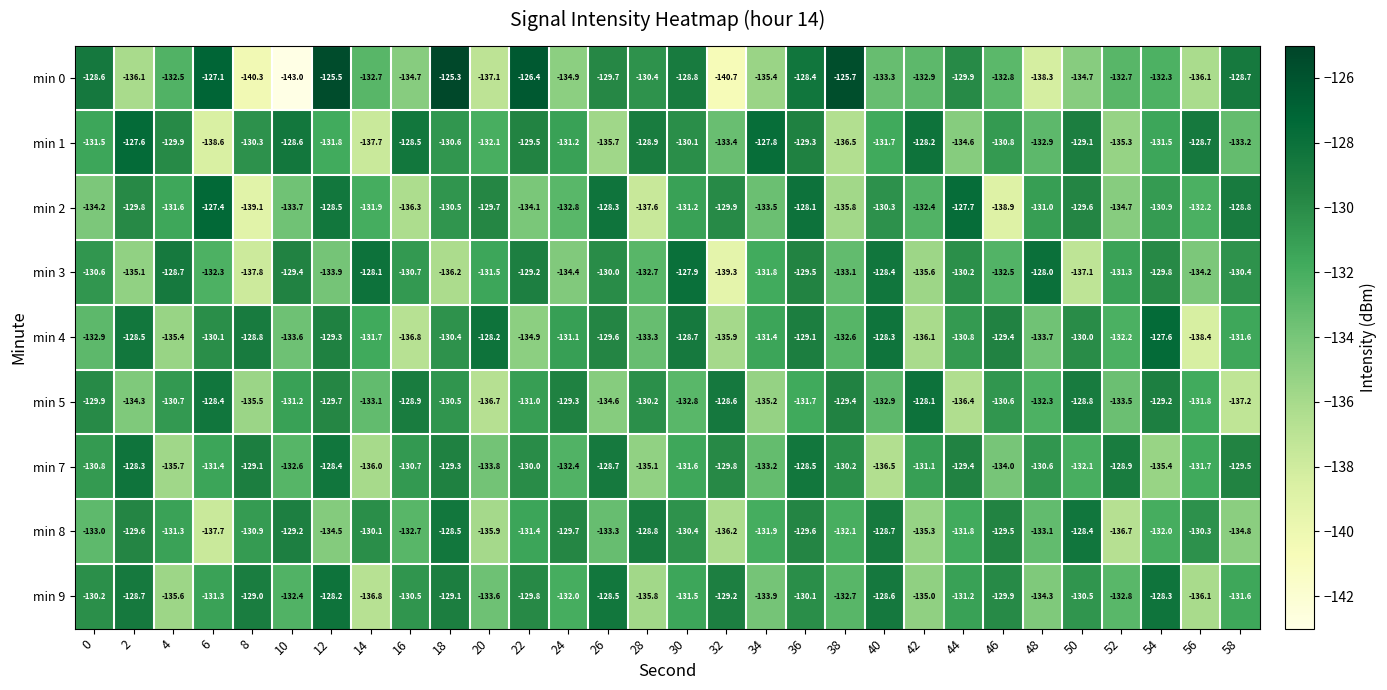

Which category has the lowest value across all series?

10